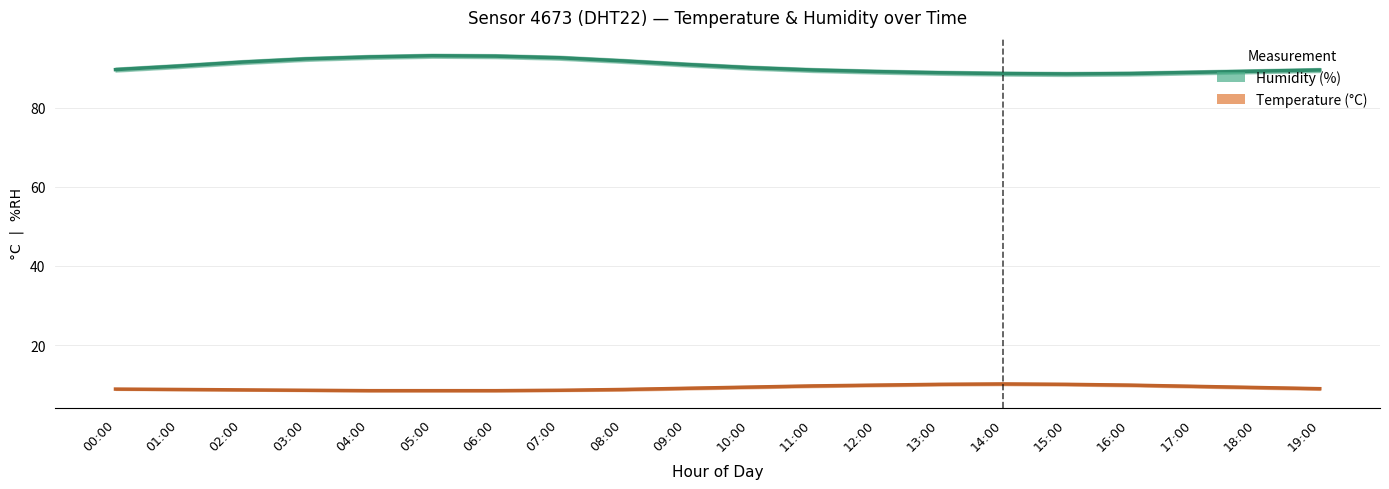

Reading left to right, transcribe all the data shown in this chart.

humidity: 00:00=89.6	01:00=90.5	02:00=91.5	03:00=92.3	04:00=92.8	05:00=93.1	06:00=93.0	07:00=92.6	08:00=91.8	09:00=90.9	10:00=90.1	11:00=89.5	12:00=89.1	13:00=88.8	14:00=88.6	15:00=88.5	16:00=88.6	17:00=88.9	18:00=89.2	19:00=89.5
temperature: 00:00=8.9	01:00=8.8	02:00=8.7	03:00=8.6	04:00=8.5	05:00=8.5	06:00=8.5	07:00=8.6	08:00=8.8	09:00=9.1	10:00=9.4	11:00=9.7	12:00=9.9	13:00=10.1	14:00=10.2	15:00=10.1	16:00=9.9	17:00=9.6	18:00=9.3	19:00=9.0